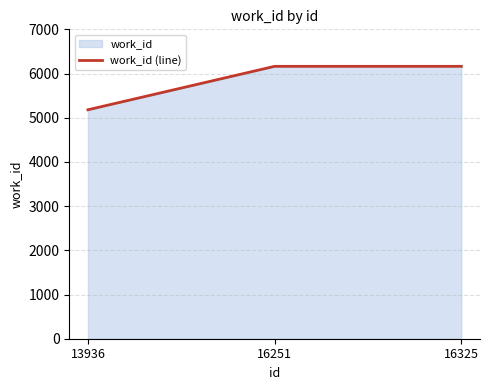

Which label corresponds to the largest value in the chart?

16251